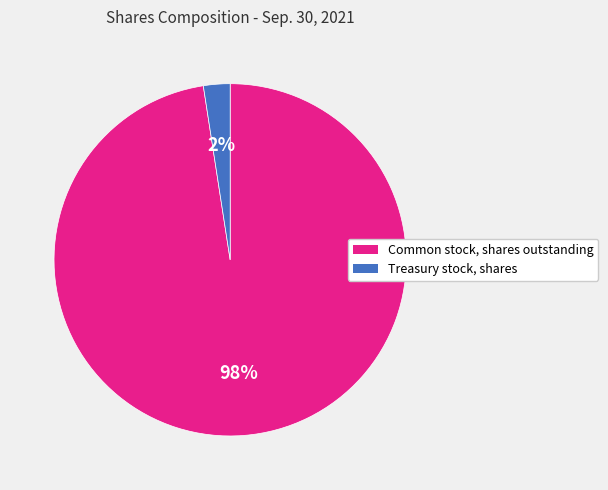

What is the largest slice in the pie chart?

Common stock, shares outstanding